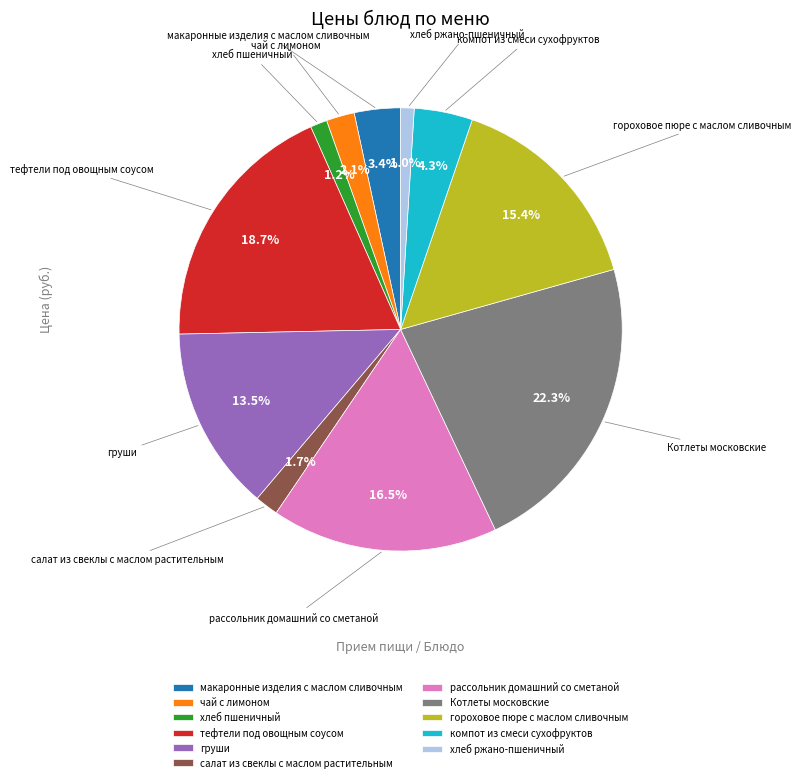

Is there any slice that represents more than half of the pie?

No